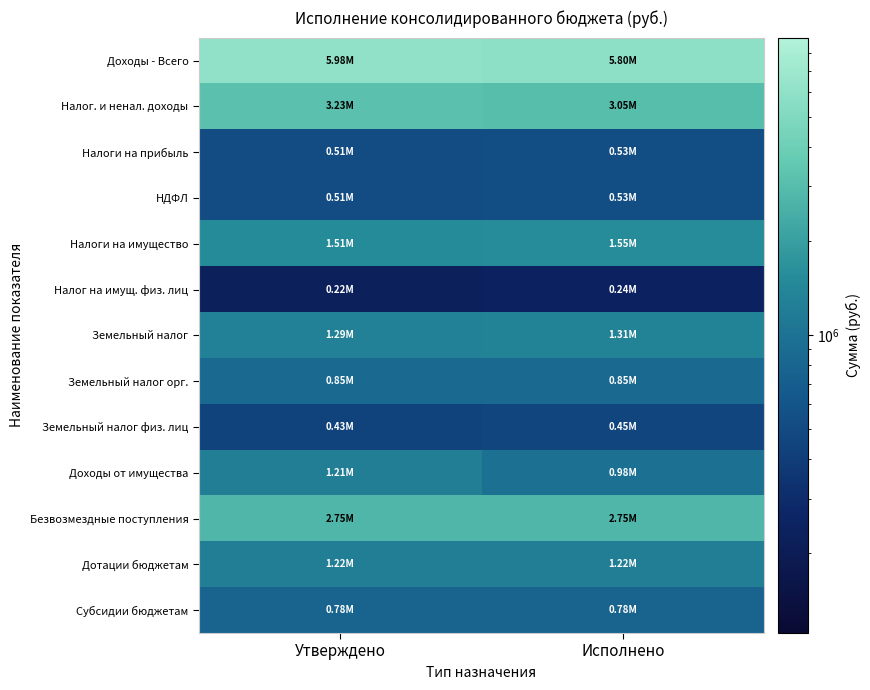

Which series changed the most between Утверждено and Исполнено?

Доходы от имущества